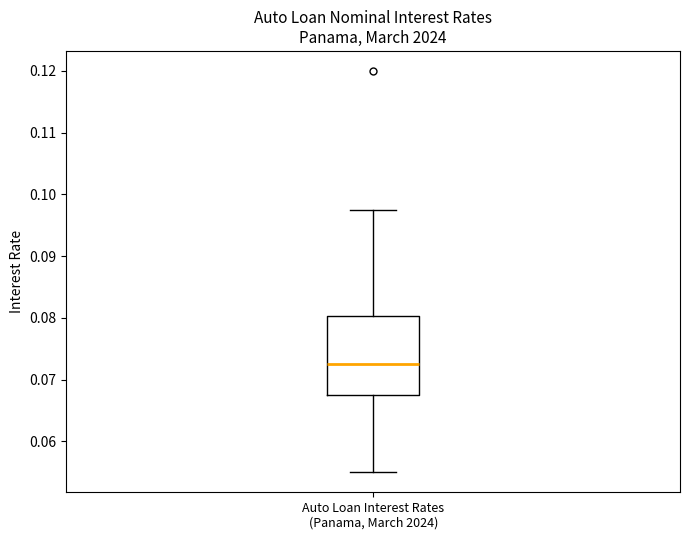

Read this box plot against the y-axis: the position of the median line, the range covered by the box, and the ends of both whiskers. The values are not printed on the chart, so give them approximately, as read against the axis.

median 0.073, box 0.068 to 0.080, whiskers 0.055 to 0.098